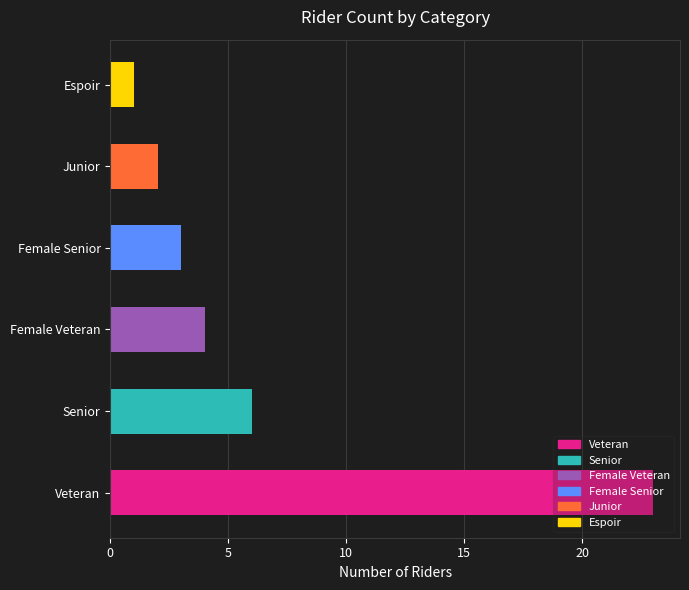

List the labels in order of value, largest first.

Veteran, Senior, Female Veteran, Female Senior, Junior, Espoir